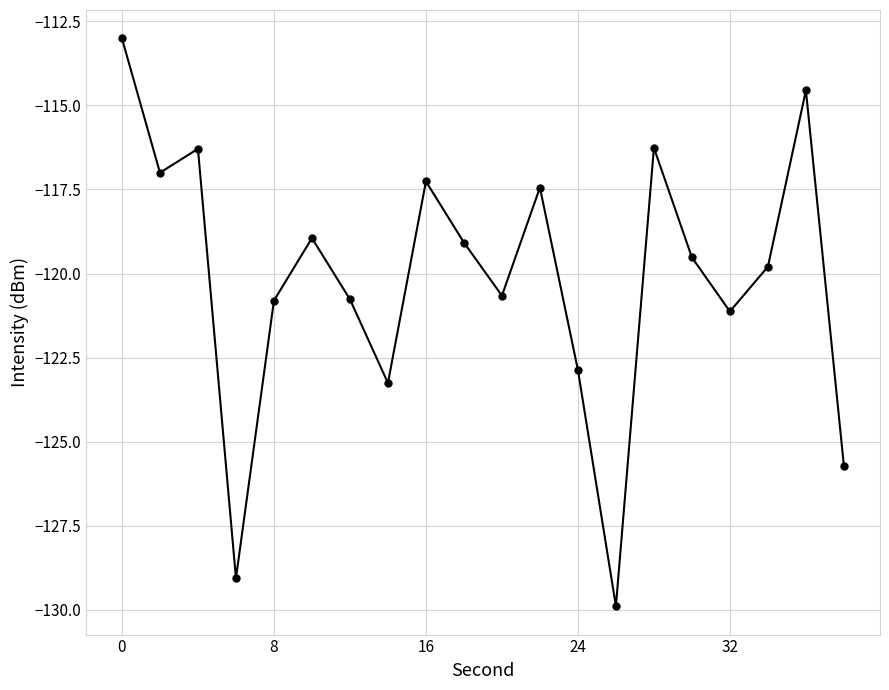

What is the sum of all values?

-2403.3